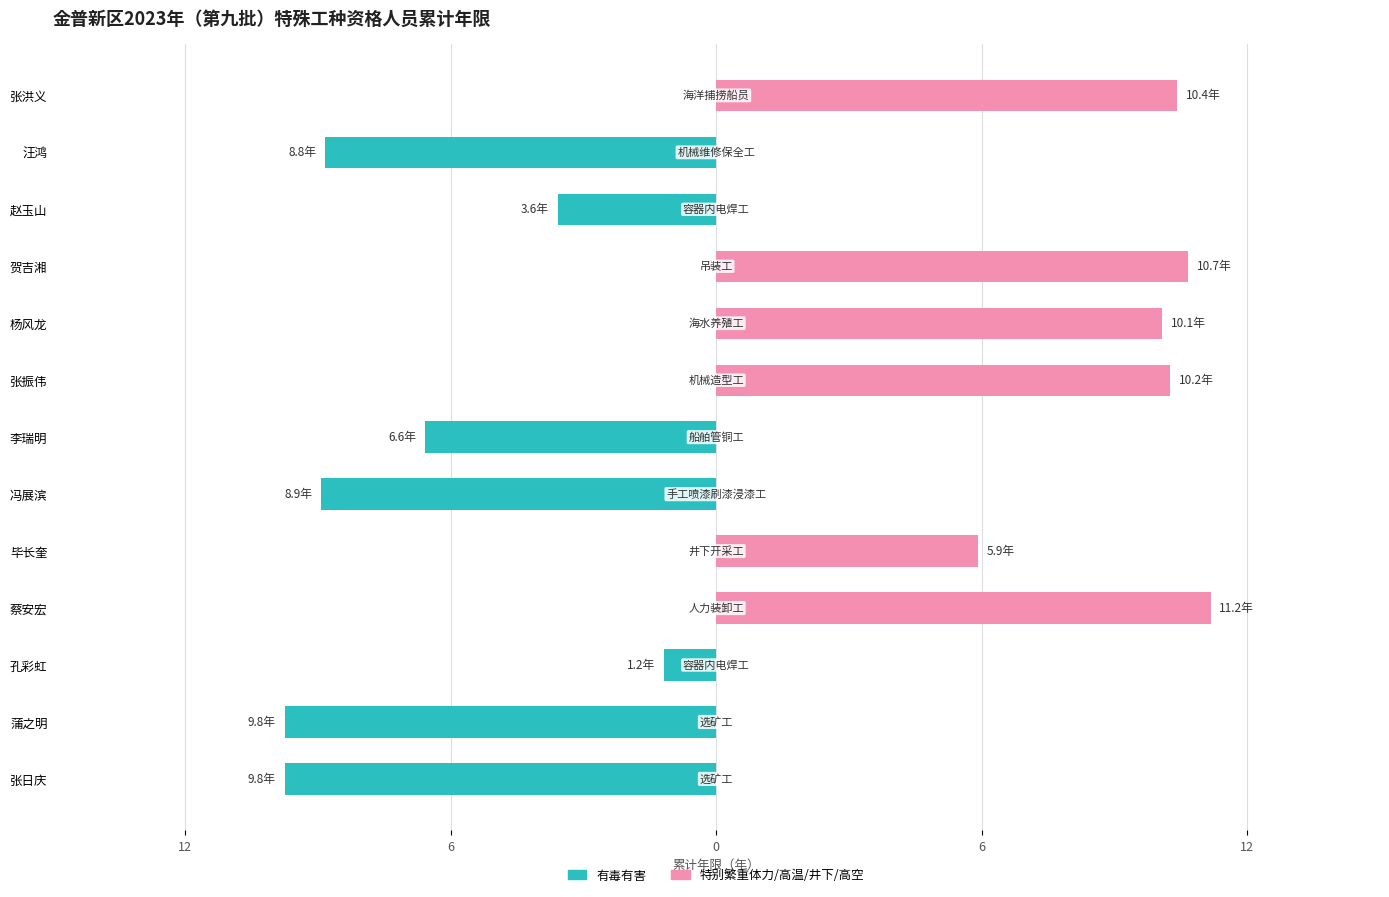

Reading left to right, extract all data points from this chart.

有毒有害: -9.8	-9.8	-1.2	0.0	0.0	-8.9	-6.6	0.0	0.0	0.0	-3.6	-8.8	0.0
特别繁重体力/高温/井下/高空: 0.0	0.0	0.0	11.2	5.9	0.0	0.0	10.2	10.1	10.7	0.0	0.0	10.4